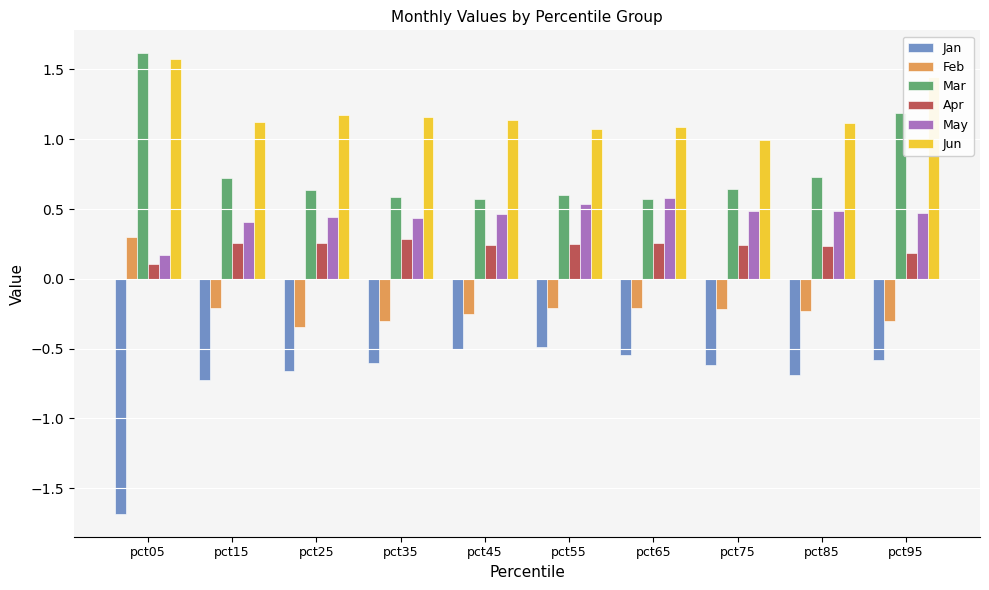

Are the bars grouped side by side (vs. stacked)?

Yes